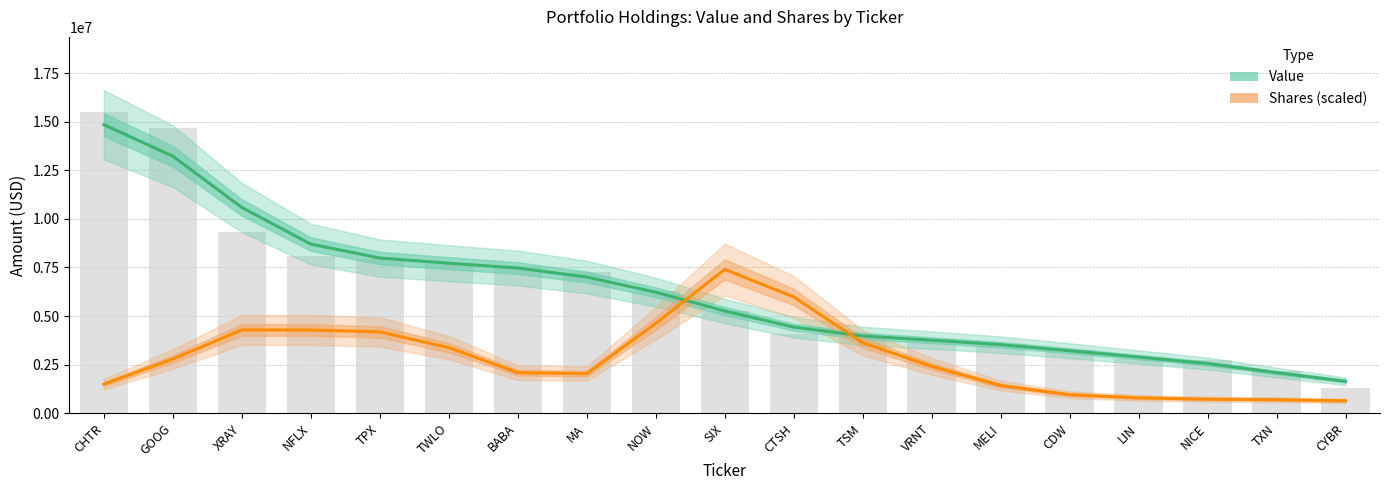

Is it true that Value equals 7006697.0 at MA?

True